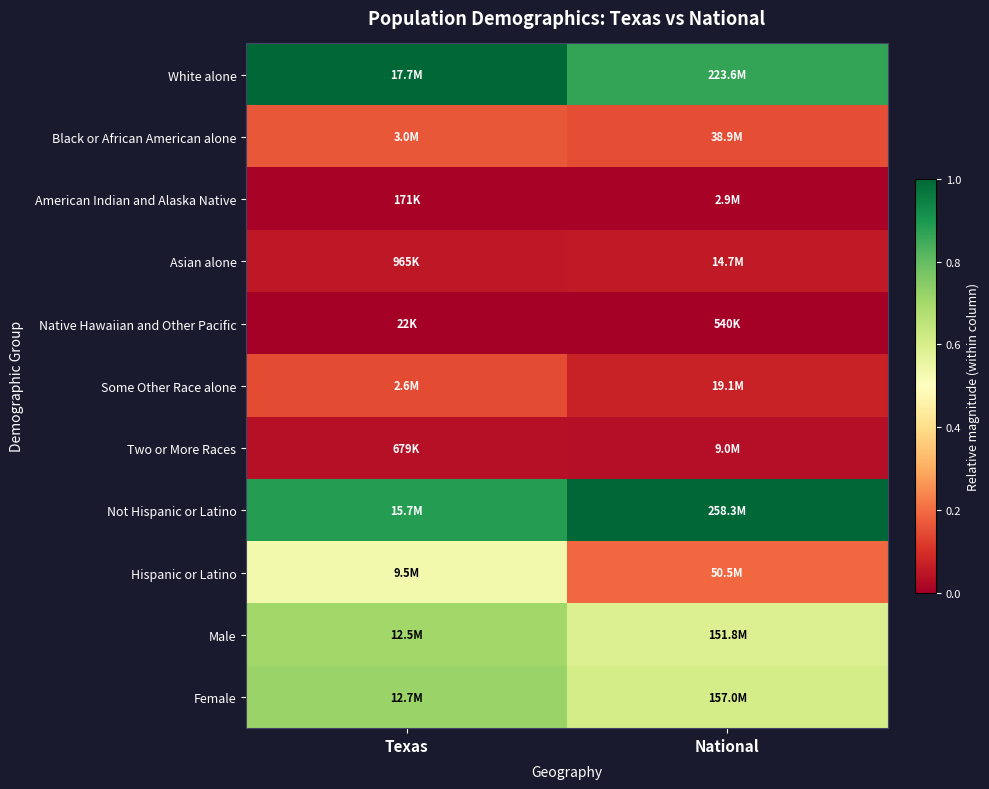

Which category has the lowest value across all series?

Texas